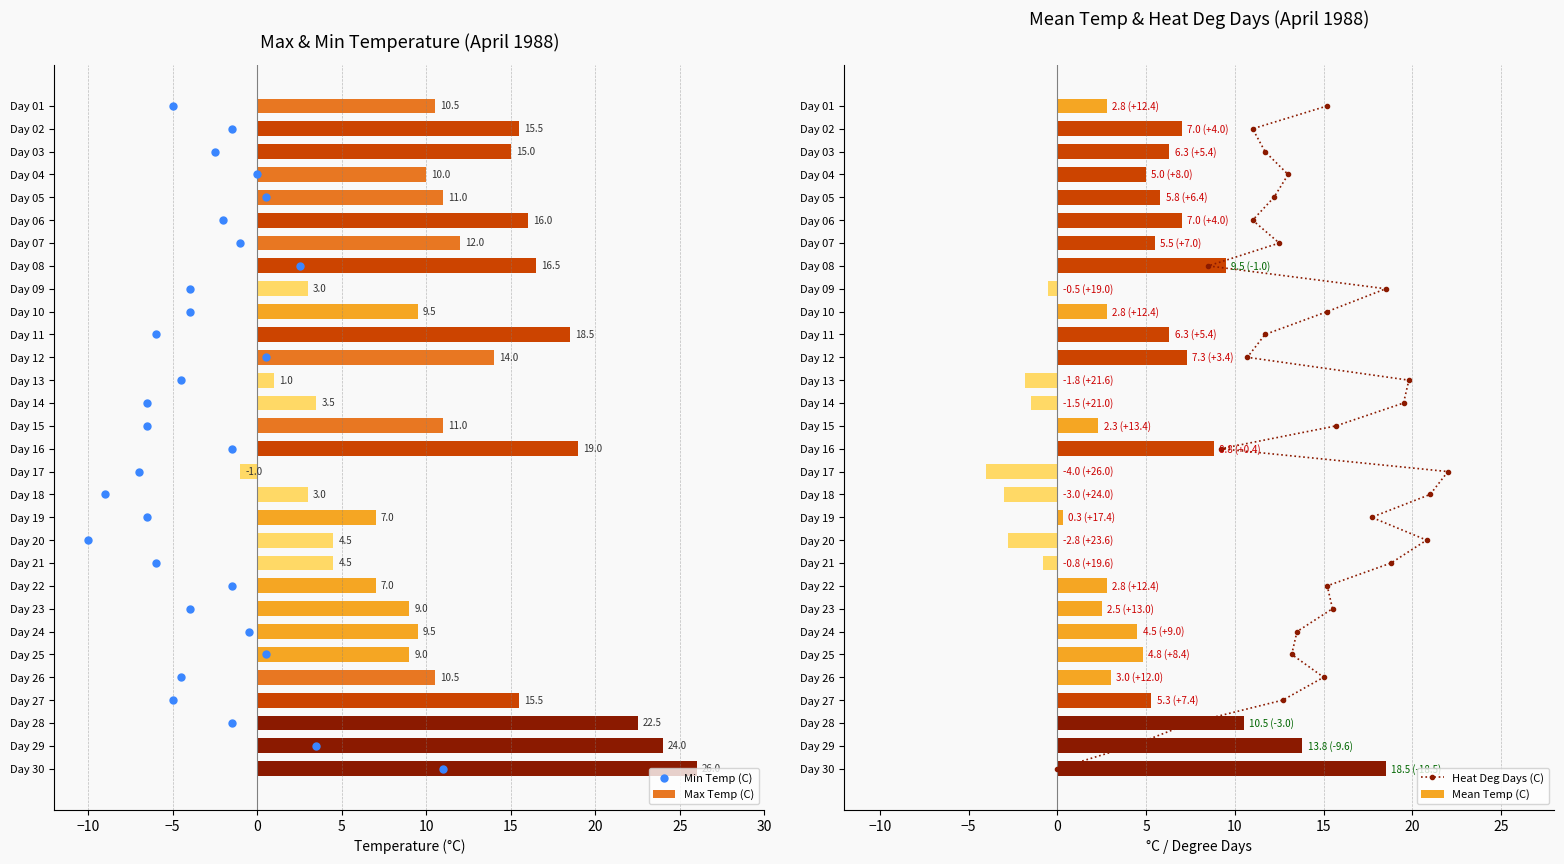

What is the approximate value of Max Temp (C) at Day 16?

19.0